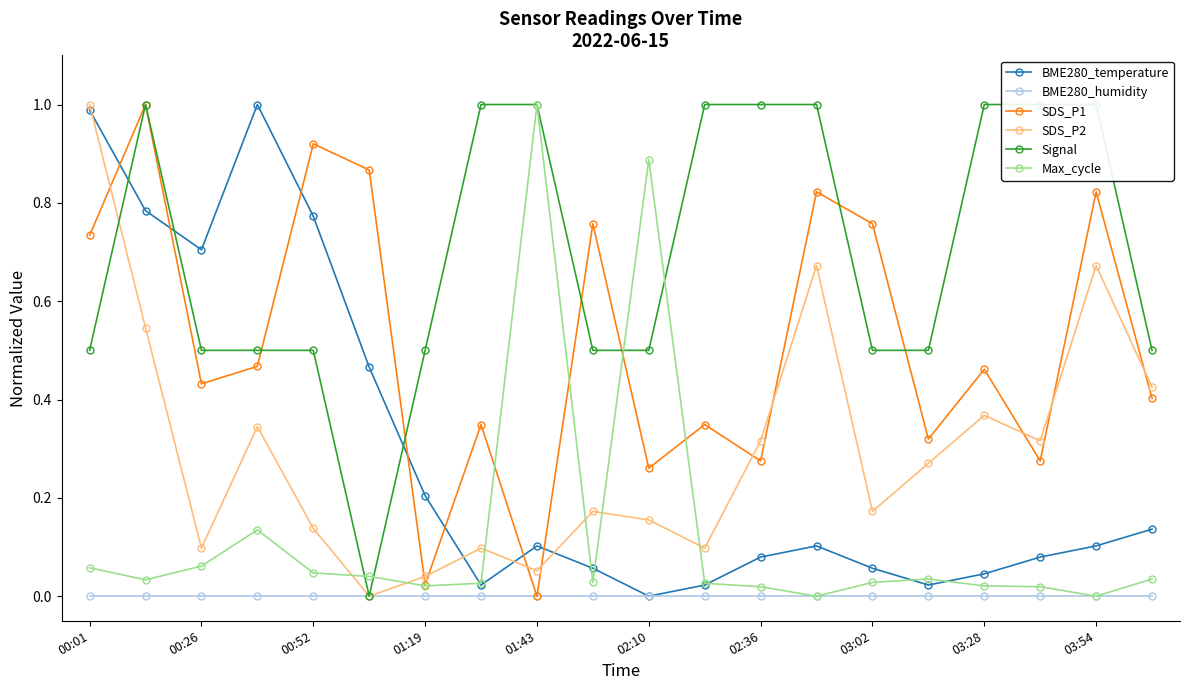

True or false: SDS_P2 has more than 1 interior local peaks.

True